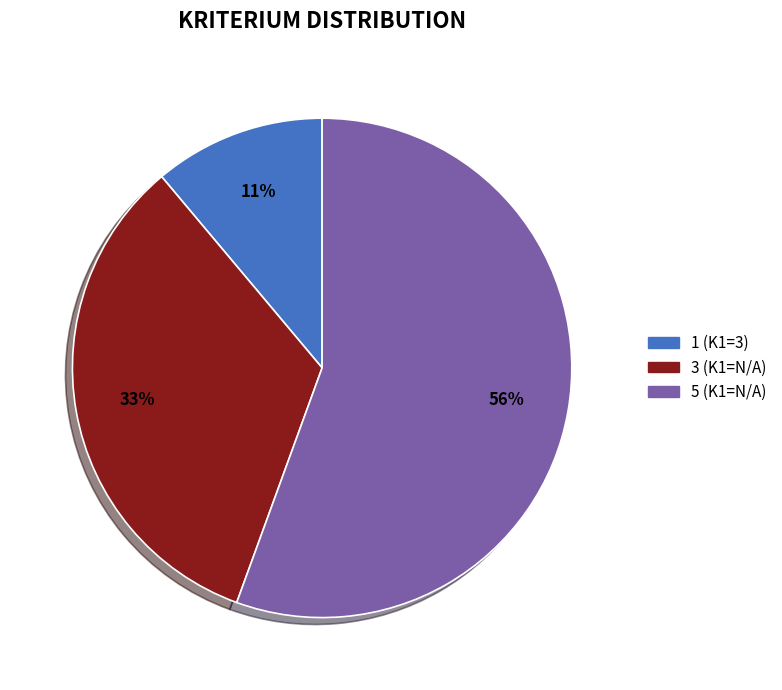

To the nearest percent, what is the difference between the 1 (K1=3) and 3 (K1=N/A) slice percentages?

22%